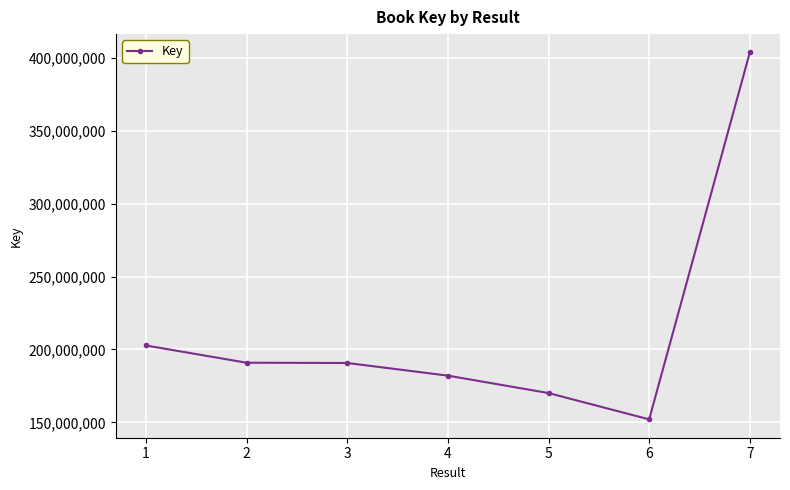

Does the chart have visible grid lines?

Yes